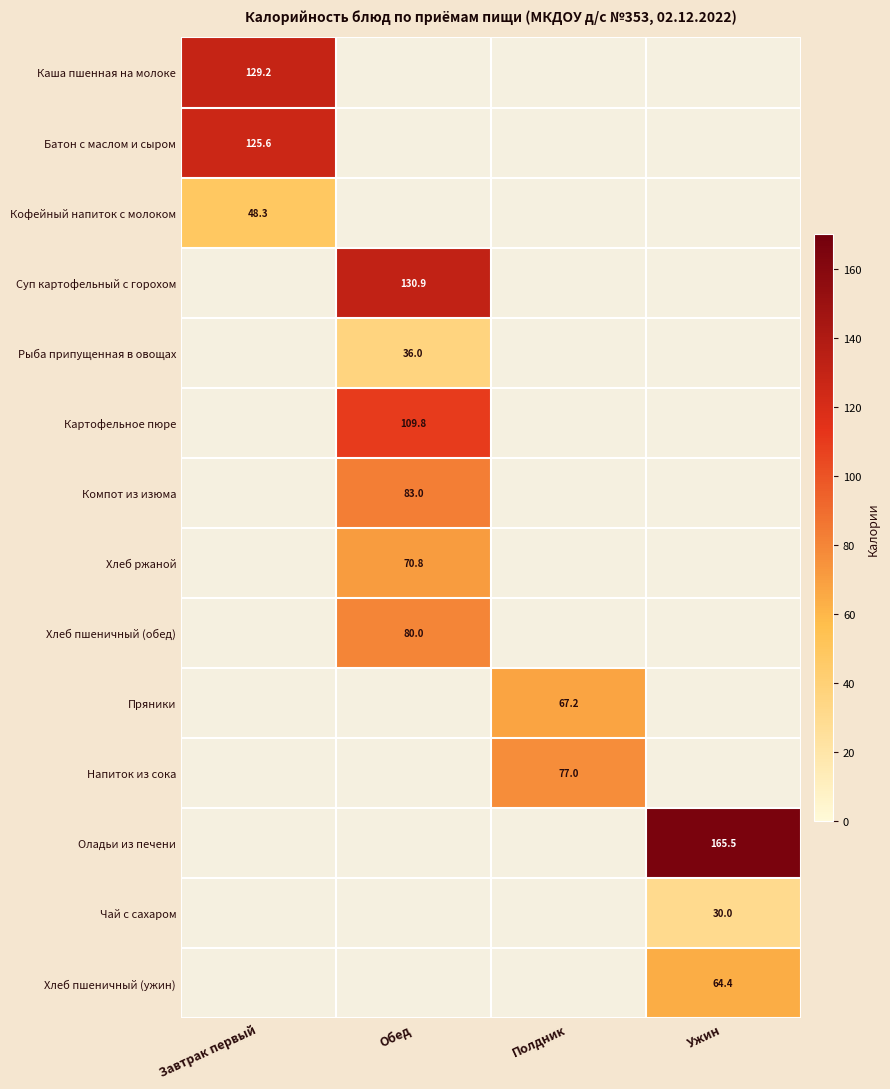

True or false: Картофельное пюре has a value of 109.8 at Обед.

True